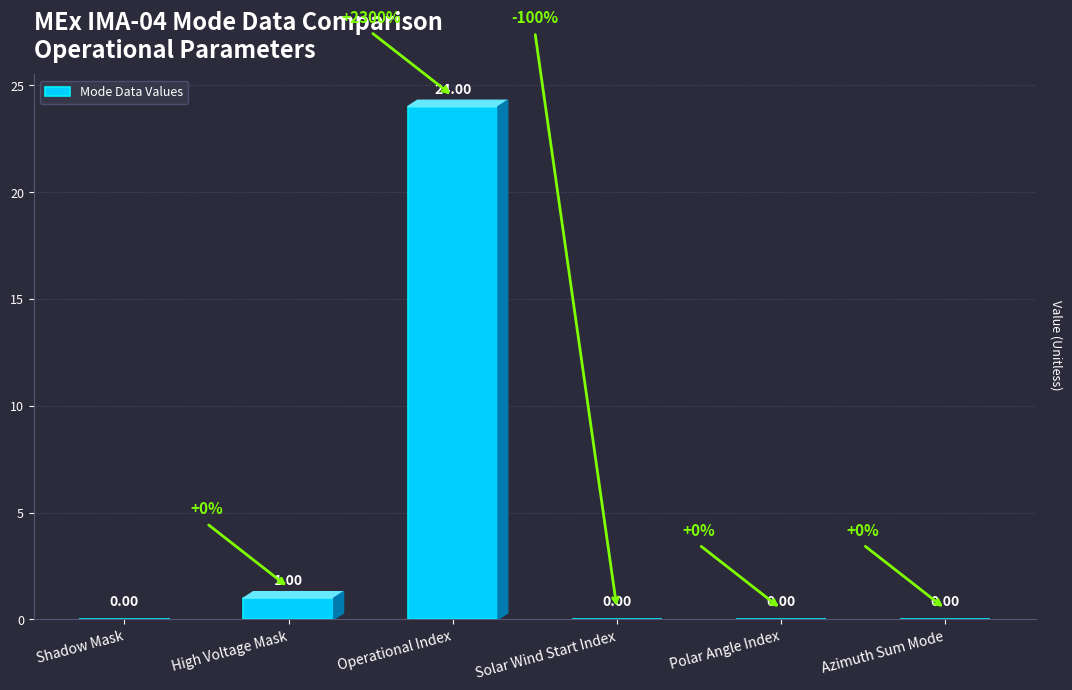

Reading left to right, transcribe all the data shown in this chart.

0	1	24	0	0	0